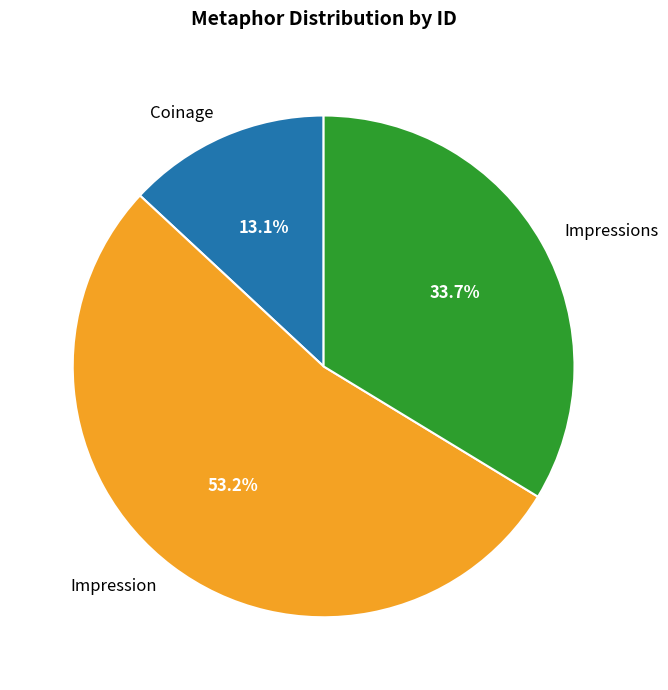

To the nearest percent, what is the average slice percentage?

33%